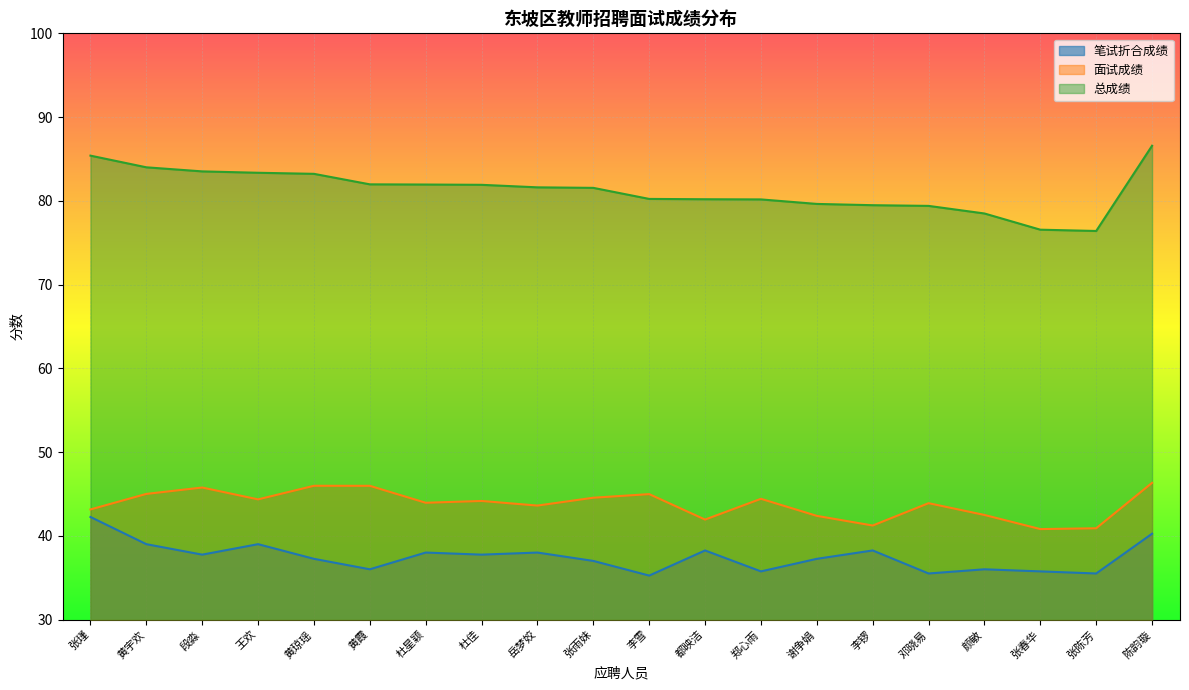

True or false: 笔试折合成绩 and 总成绩 intersect in this chart.

False